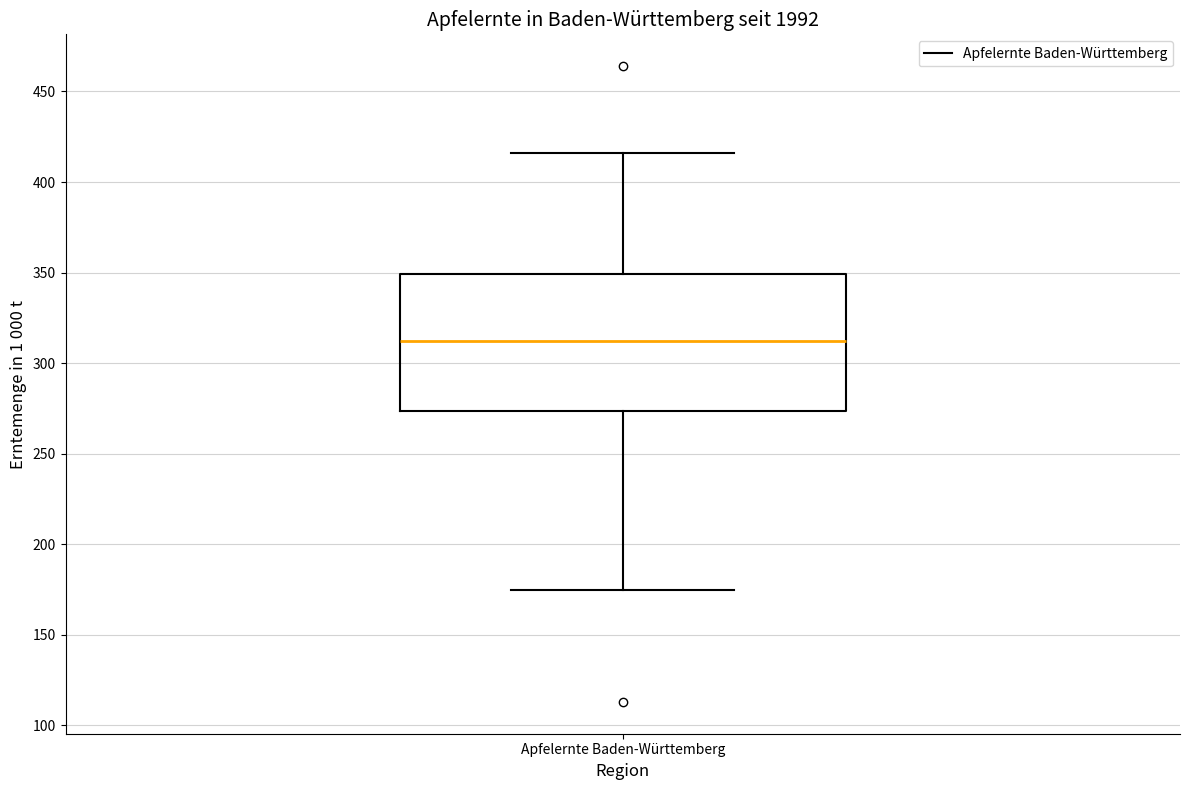

Transcribe this box plot: give where the median line is, the range the box spans, and where the two whiskers end, as read against the y-axis. The values are not printed on the chart, so give them approximately, as read against the axis.

median 310, box 275 to 350, whiskers 175 to 415